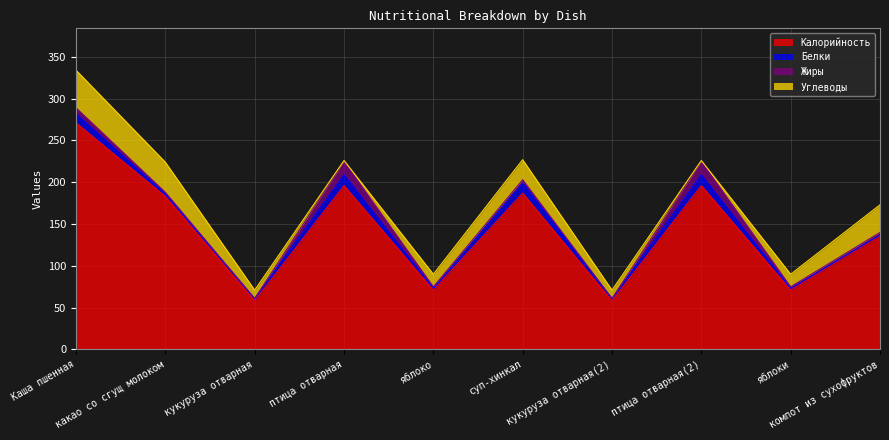

Rank the series at яблоко from highest to lowest value.

Калорийность, Углеводы, Белки, Жиры